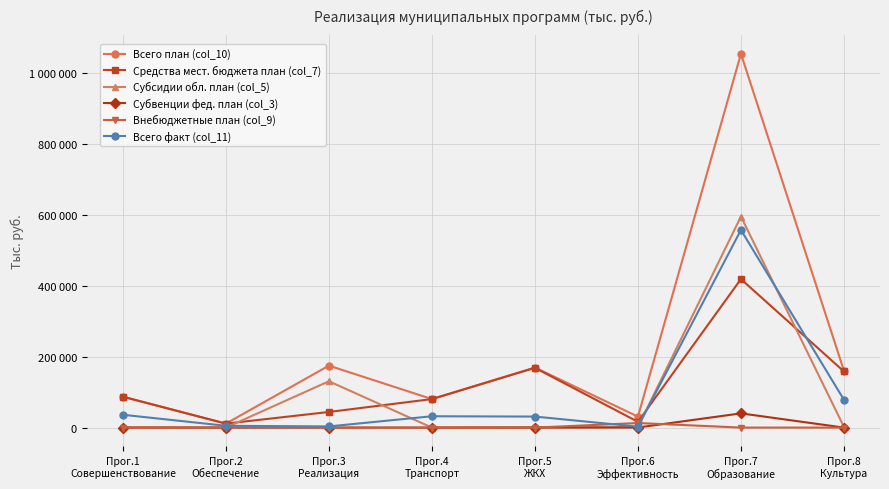

Which category has the highest value across all series?

Прог.7
Образование